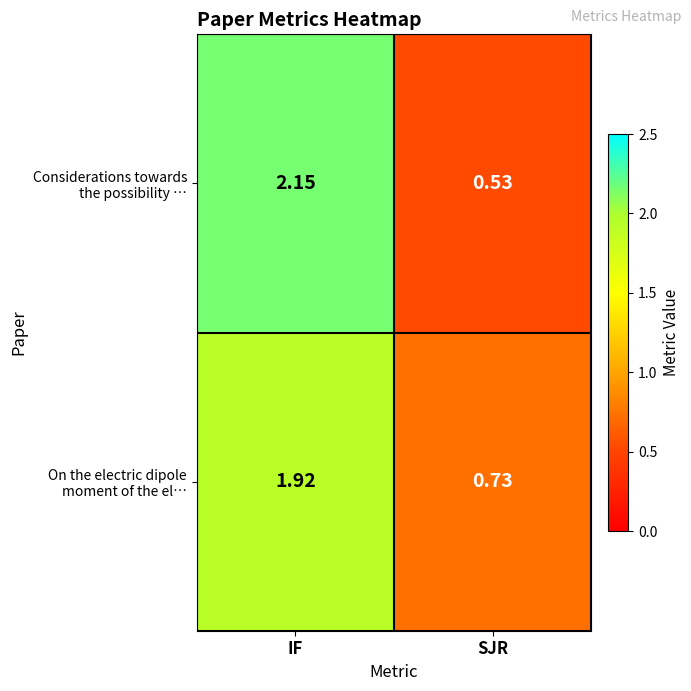

At which category does the chart reach its minimum across all series?

SJR